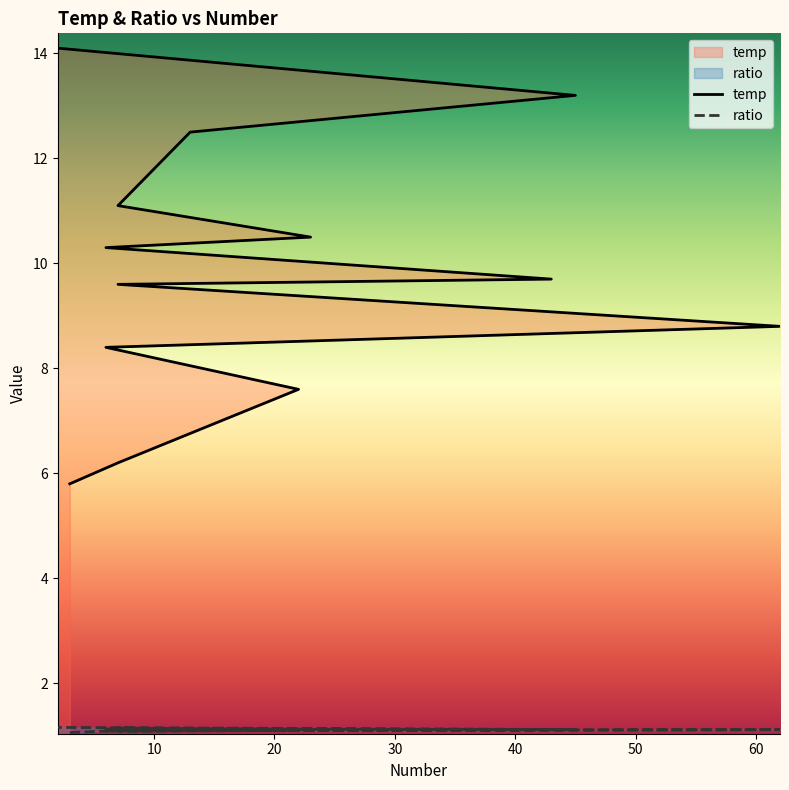

At 7, list the series in order from largest to smallest.

temp, ratio